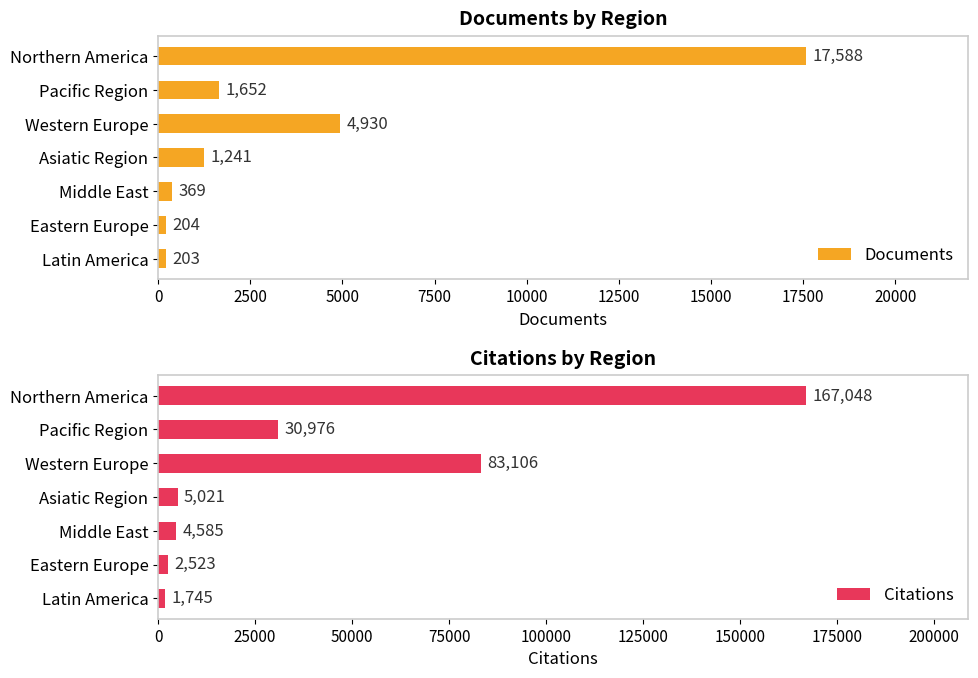

The Citations series shows 6297 at 10000. True or false?

False